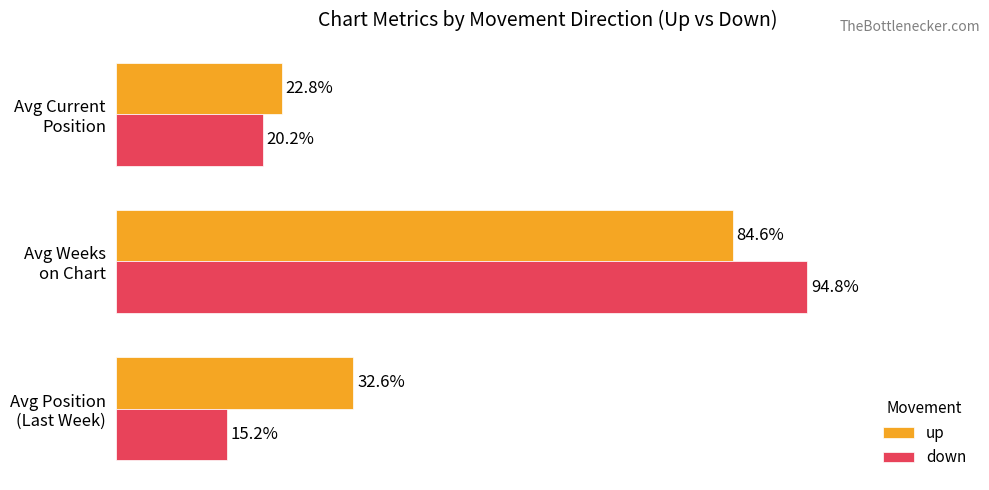

Which series has the largest total across all categories?

up